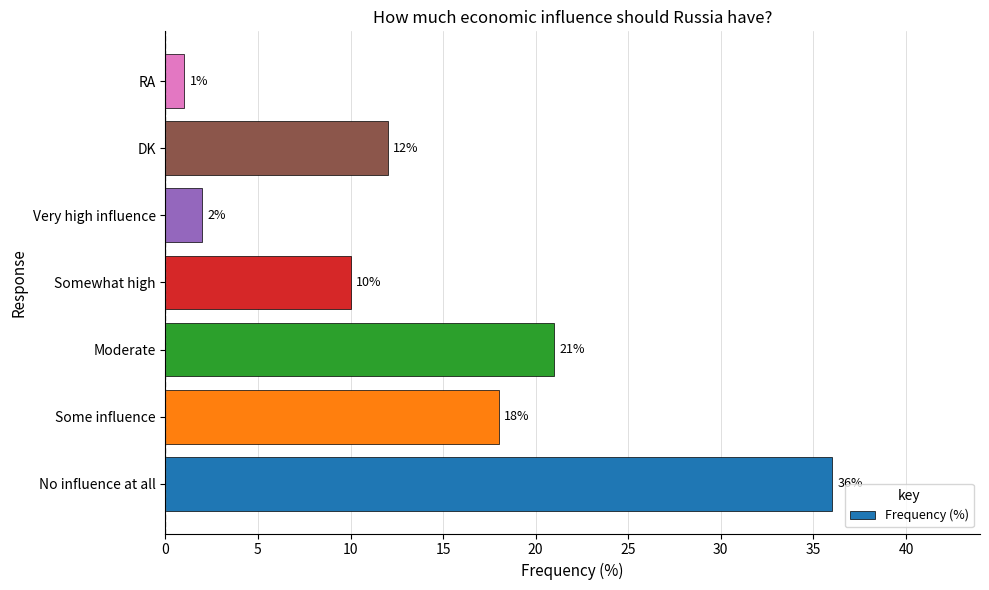

What is the smallest value displayed?

1